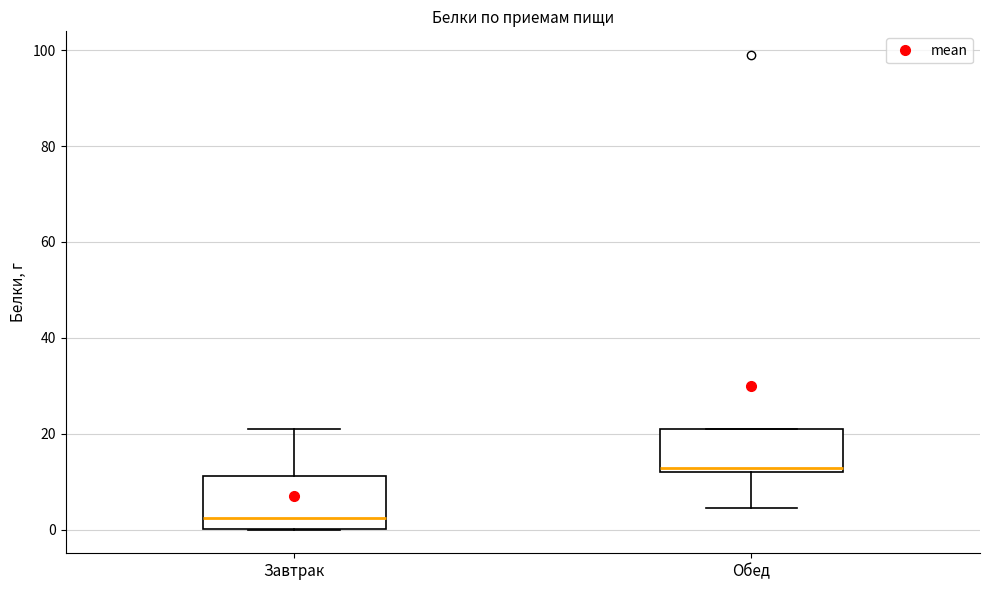

Which box is the tallest, from its lower edge to its upper edge?

Завтрак